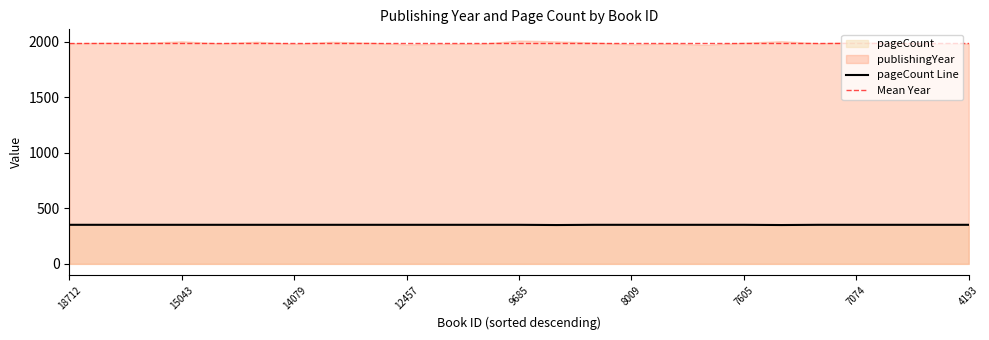

What is the smallest value displayed?

350